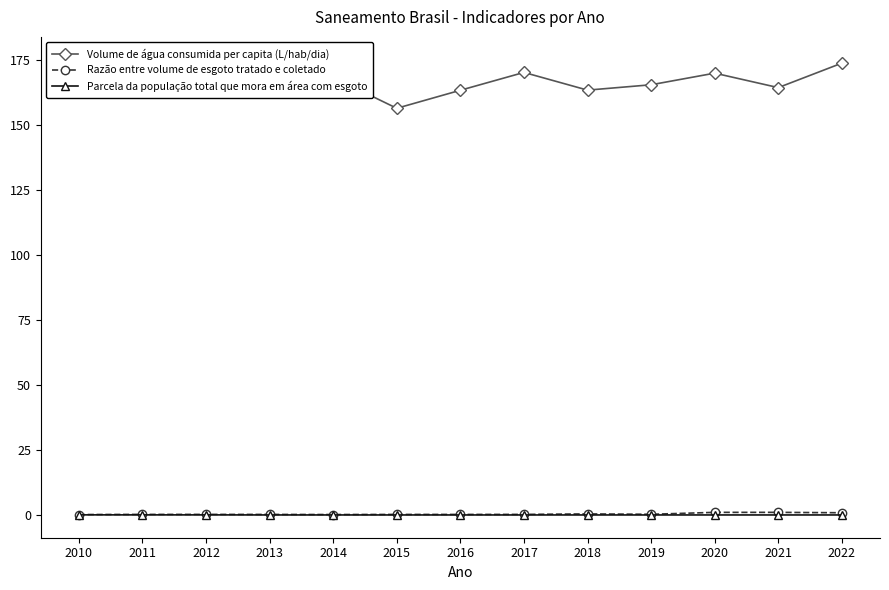

What is the lowest value of the Volume de água consumida per capita (L/hab/dia) series?

156.4